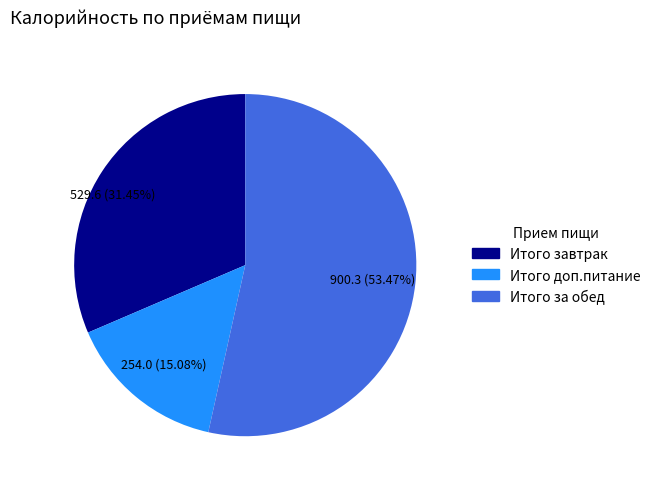

What is the largest slice in the pie chart?

Итого за обед